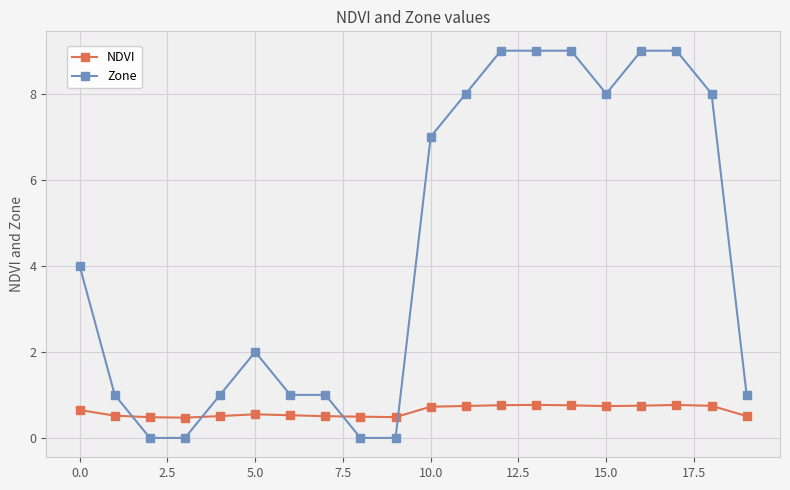

How many data points does each series have?

20